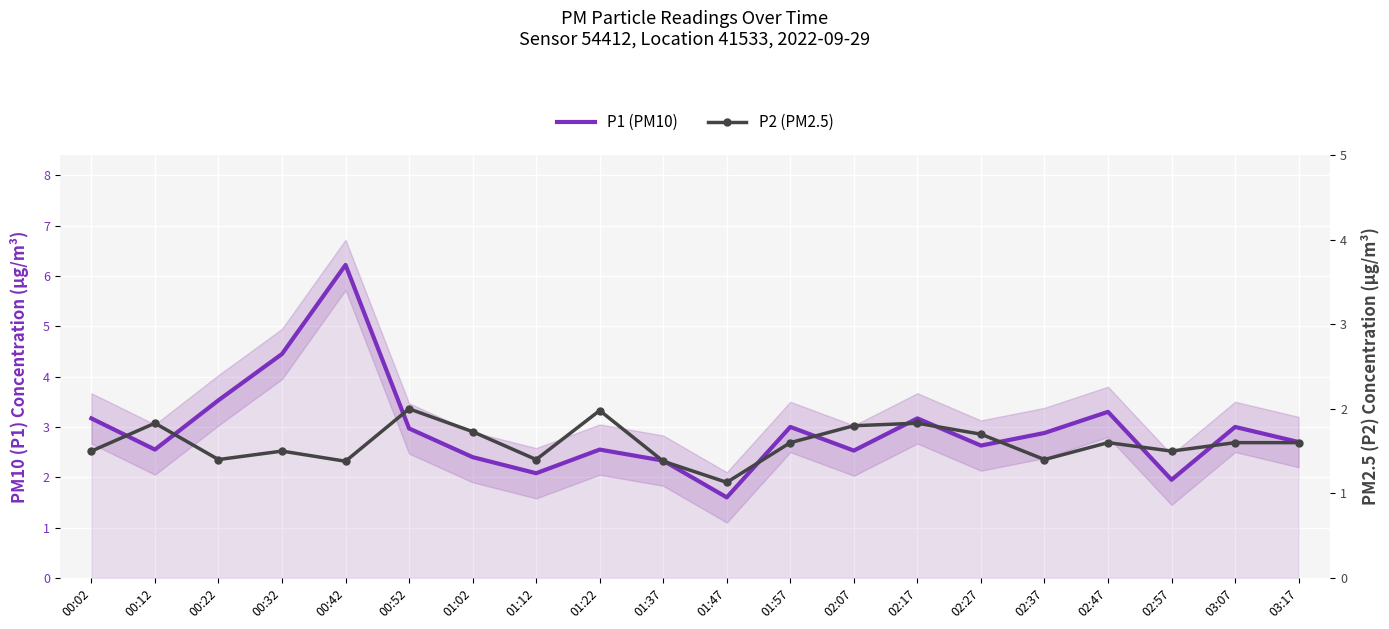

Is it true that P2 (PM2.5) equals 0.5 at 00:02?

False